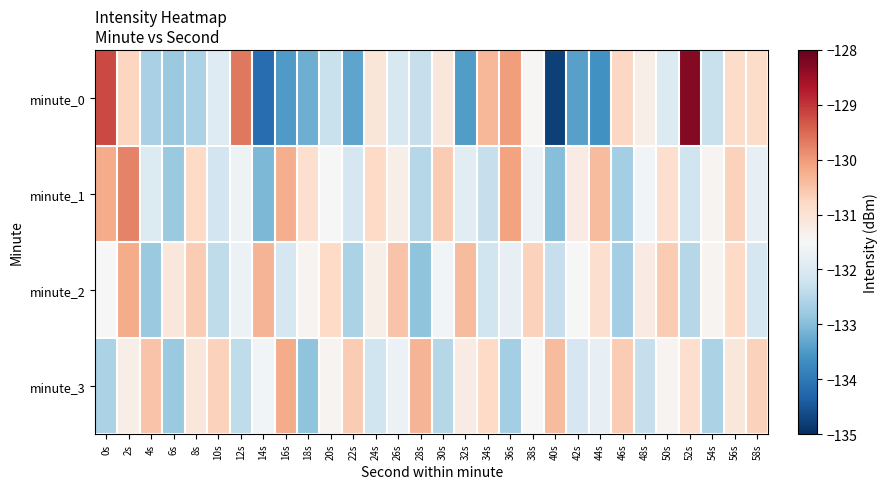

Reading left to right, list all the values displayed in this chart.

minute_0: 0s=-129.2	2s=-130.8	4s=-132.6	6s=-132.8	8s=-132.6	10s=-131.9	12s=-129.7	14s=-134.2	16s=-133.5	18s=-133.2	20s=-132.3	22s=-133.3	24s=-131.1	26s=-132.0	28s=-132.3	30s=-131.1	32s=-133.5	34s=-130.3	36s=-130.0	38s=-131.5	40s=-134.8	42s=-133.4	44s=-133.6	46s=-130.8	48s=-131.3	50s=-132.0	52s=-128.3	54s=-132.3	56s=-130.9	58s=-130.9
minute_1: 0s=-130.2	2s=-129.8	4s=-132.0	6s=-132.8	8s=-130.8	10s=-132.2	12s=-131.7	14s=-133.1	16s=-130.2	18s=-130.9	20s=-131.5	22s=-132.1	24s=-130.8	26s=-131.3	28s=-132.5	30s=-130.6	32s=-131.9	34s=-132.3	36s=-130.1	38s=-131.7	40s=-133.0	42s=-131.2	44s=-130.4	46s=-132.7	48s=-131.6	50s=-130.9	52s=-132.2	54s=-131.4	56s=-130.7	58s=-131.8
minute_2: 0s=-131.5	2s=-130.2	4s=-132.8	6s=-131.1	8s=-130.6	10s=-132.4	12s=-131.7	14s=-130.3	16s=-132.1	18s=-131.4	20s=-130.8	22s=-132.6	24s=-131.3	26s=-130.5	28s=-132.9	30s=-131.6	32s=-130.4	34s=-132.2	36s=-131.8	38s=-130.7	40s=-132.3	42s=-131.5	44s=-130.9	46s=-132.7	48s=-131.2	50s=-130.6	52s=-132.5	54s=-131.4	56s=-130.8	58s=-132.1
minute_3: 0s=-132.6	2s=-131.3	4s=-130.5	6s=-132.8	8s=-131.1	10s=-130.7	12s=-132.4	14s=-131.6	16s=-130.2	18s=-132.9	20s=-131.4	22s=-130.6	24s=-132.2	26s=-131.7	28s=-130.3	30s=-132.5	32s=-131.2	34s=-130.8	36s=-132.7	38s=-131.5	40s=-130.4	42s=-132.1	44s=-131.8	46s=-130.6	48s=-132.3	50s=-131.4	52s=-130.9	54s=-132.6	56s=-131.1	58s=-130.7